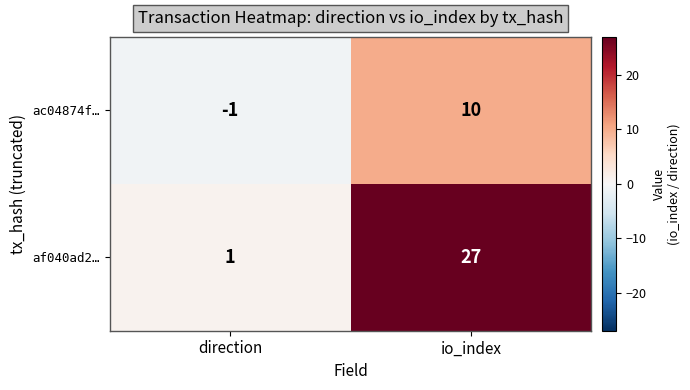

Rank the categories by af040ad2… value from highest to lowest.

io_index, direction